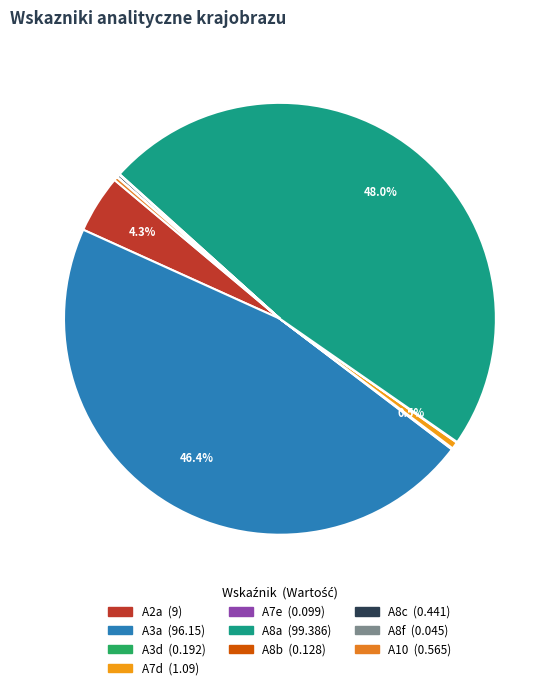

Rank the categories by value from highest to lowest.

A8a, A3a, A2a, A7d, A10, A8c, A3d, A8b, A7e, A8f